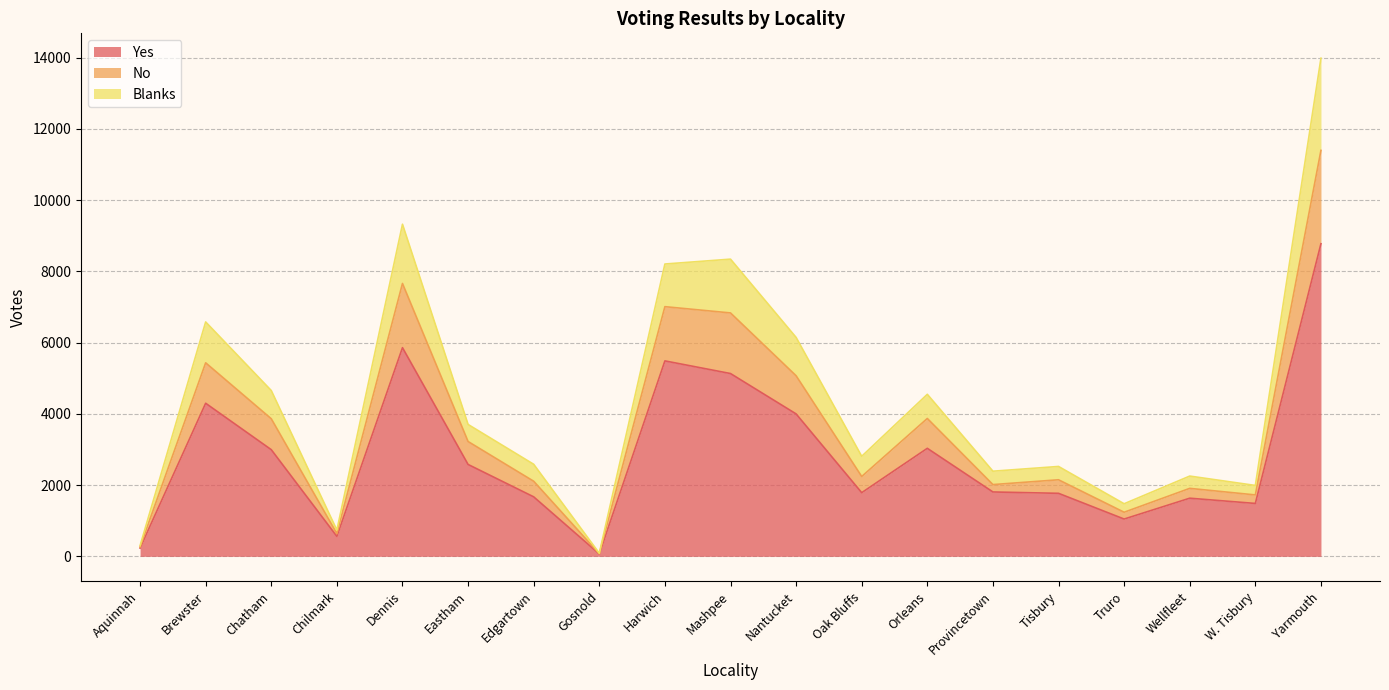

What is the total value across all series at Dennis?

9322